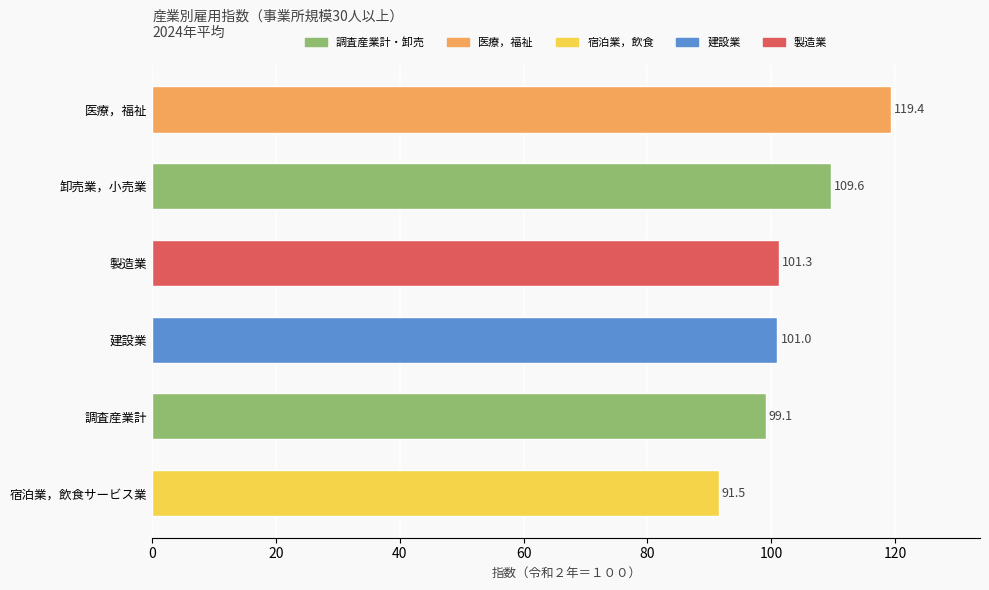

How many bars are there in total?

6